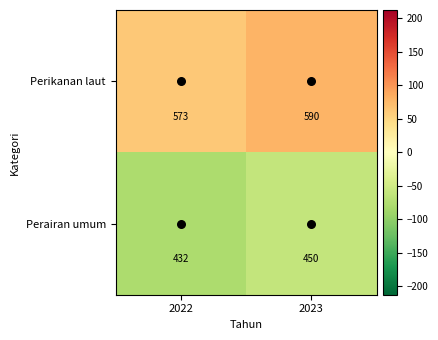

What is the spread (max minus min) of values at 2023?

140